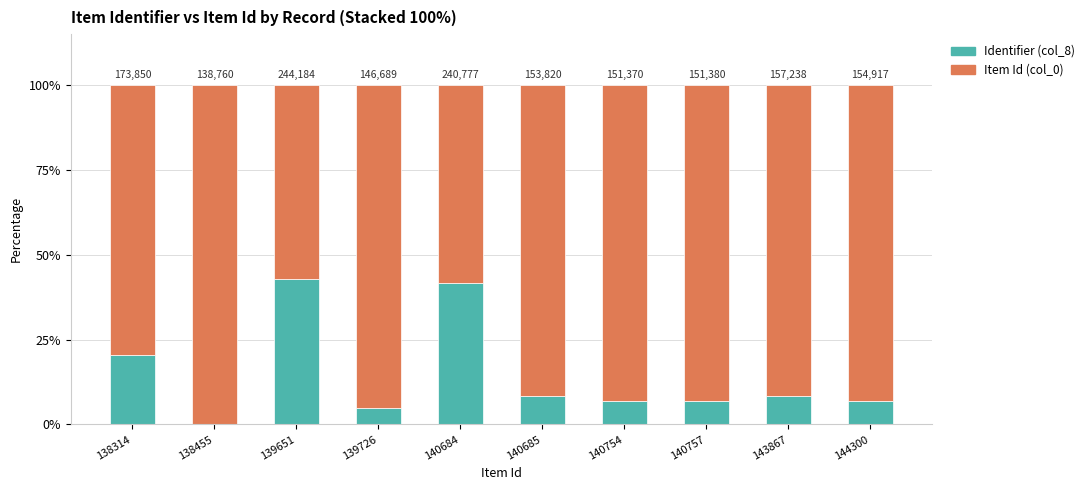

The value of Identifier (col_8) at 140757 is 10.1. True or false?

False